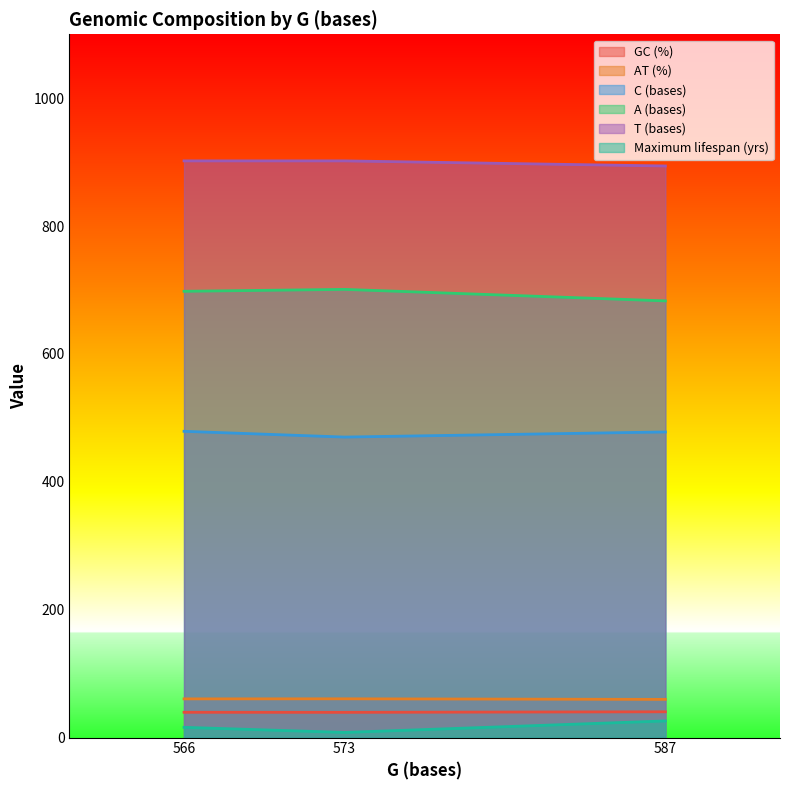

What is the maximum value for C (bases)?

479.0